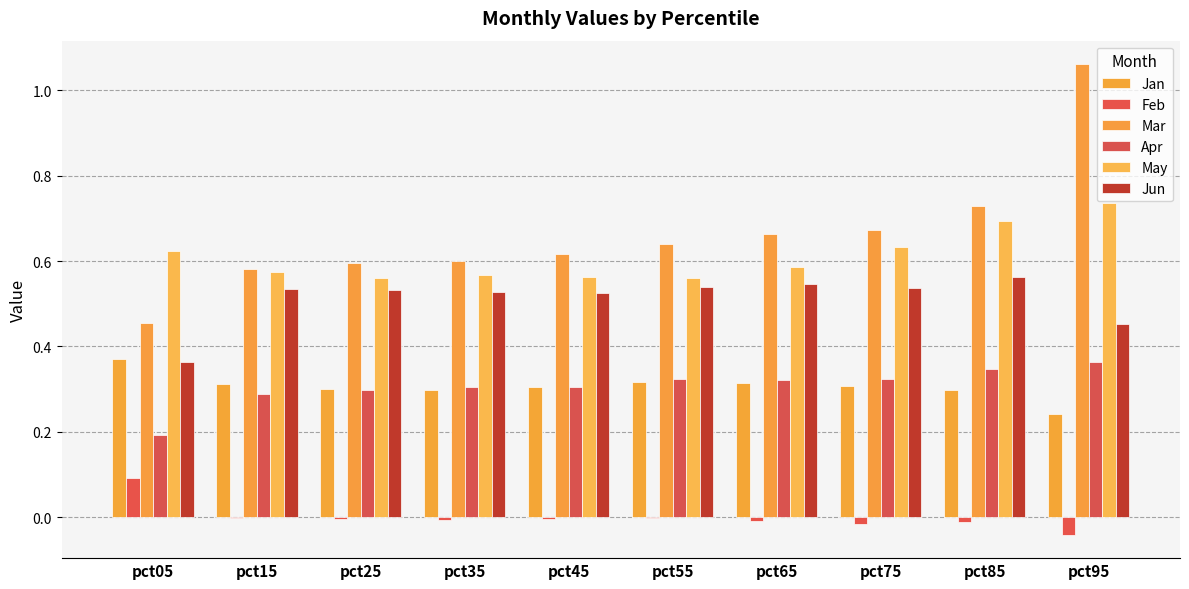

What is the value of the Mar bar at the 10th from the left?

1.1